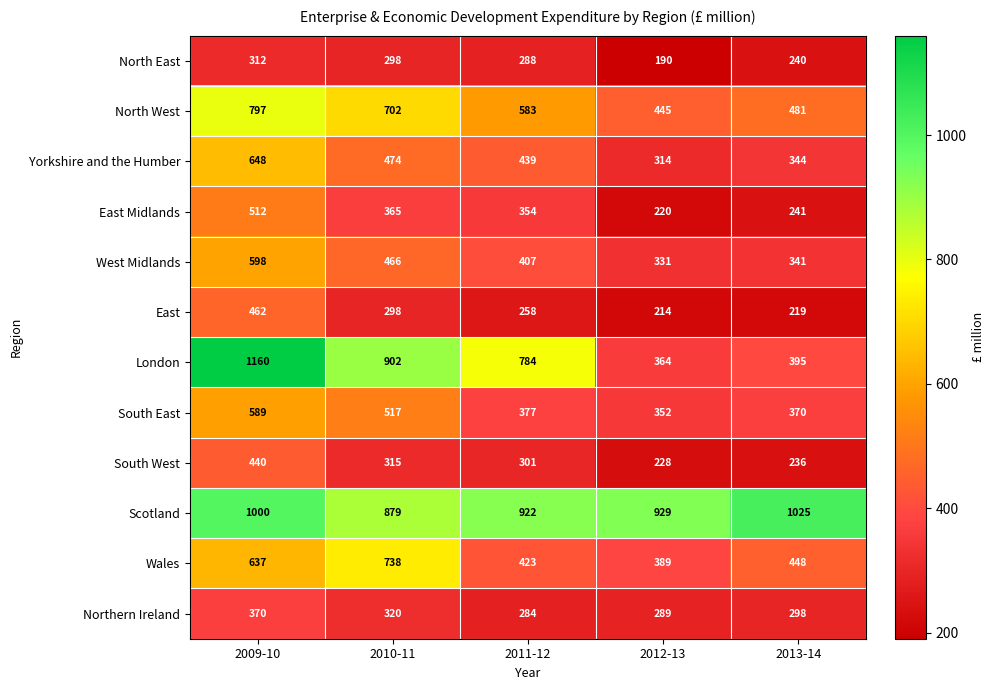

The West Midlands series shows 100 at 2011-12. True or false?

False